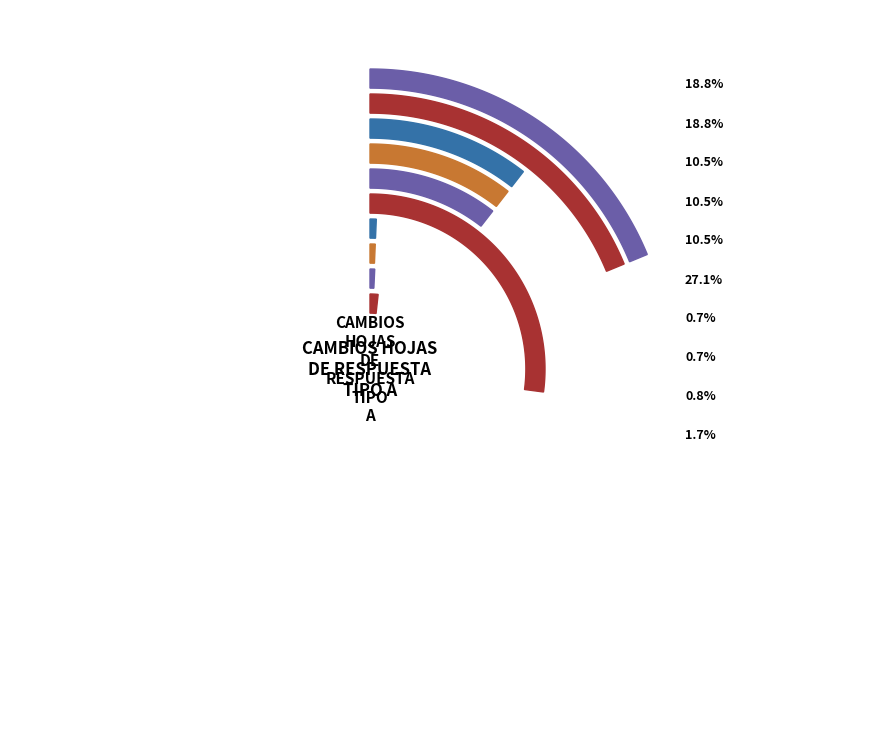

Count the number of slices in the pie.

10